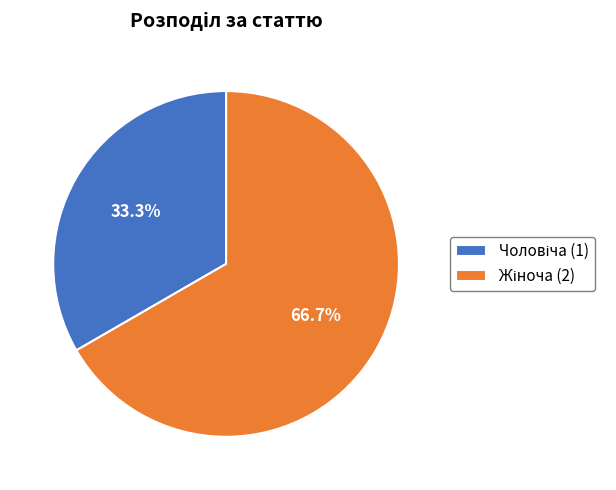

Is there a majority slice in this chart?

Yes